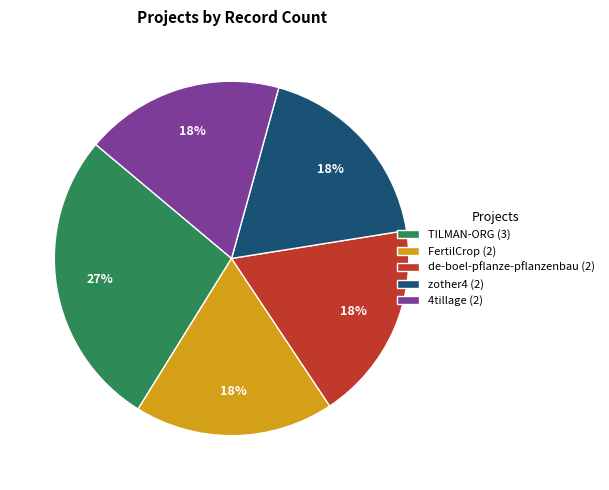

Do zother4 (2) and de-boel-pflanze-pflanzenbau (2) together represent more than half of the pie?

No